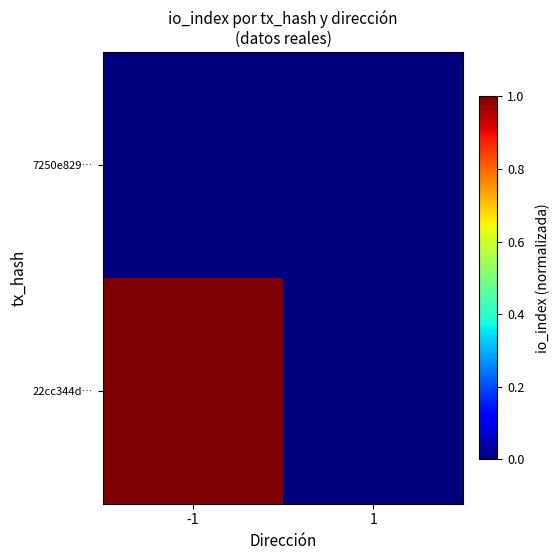

Rank the series by their average value, from lowest to highest.

7250e829…, 22cc344d…